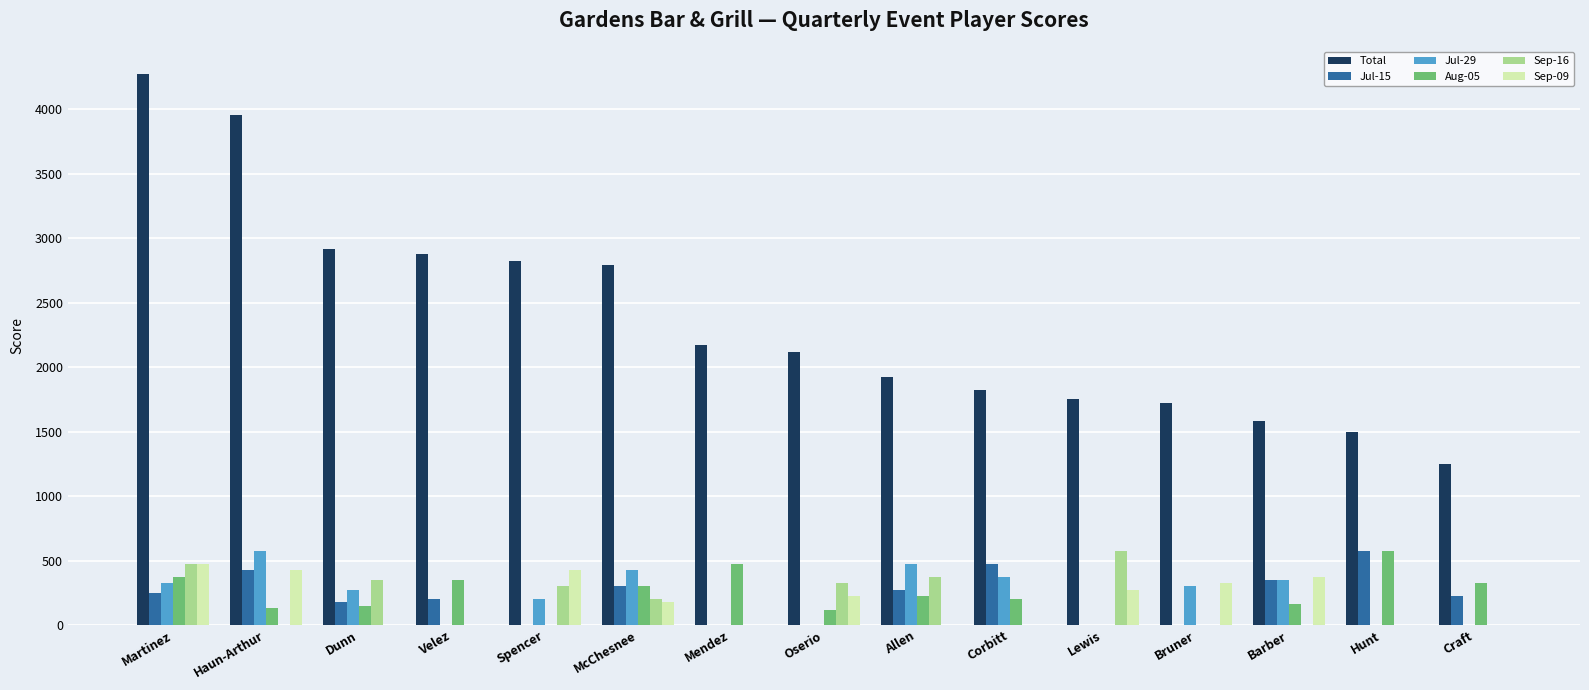

Where does the Jul-15 series first go above 225?

Martinez